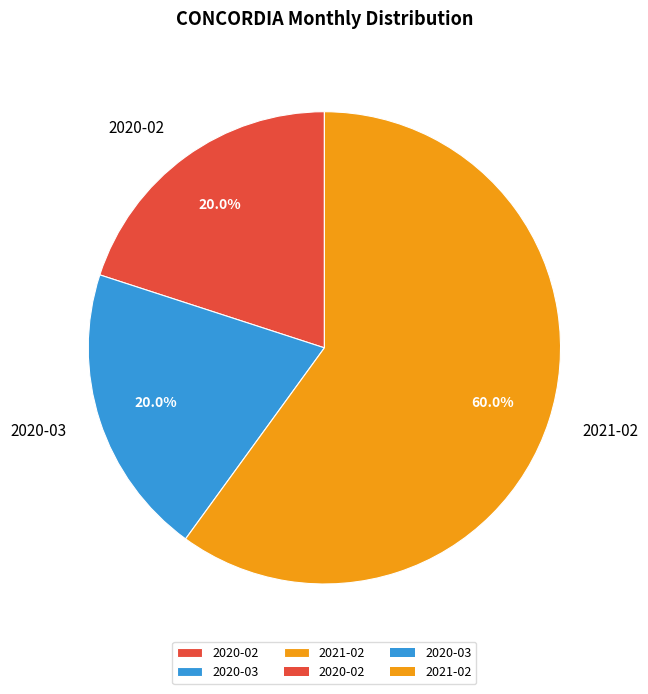

Approximately how many times larger is the value at 2021-02 compared to 2020-03?

3.0